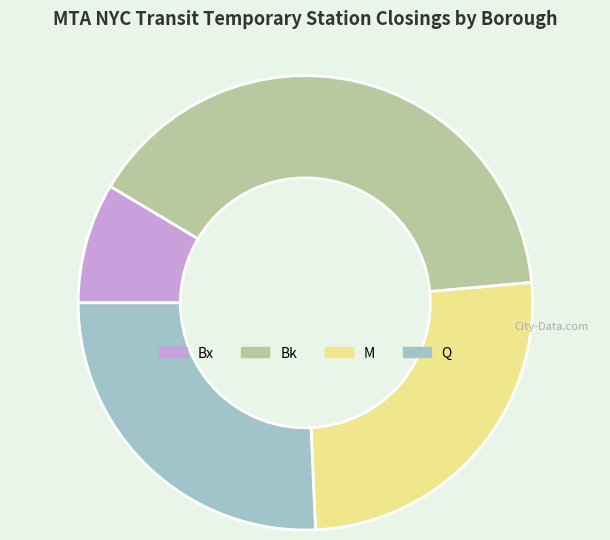

Combined, do Bk and M account for over 50%?

Yes